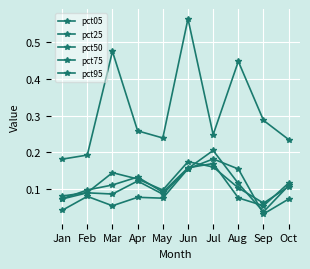

True or false: pct75 and pct25 intersect in this chart.

True